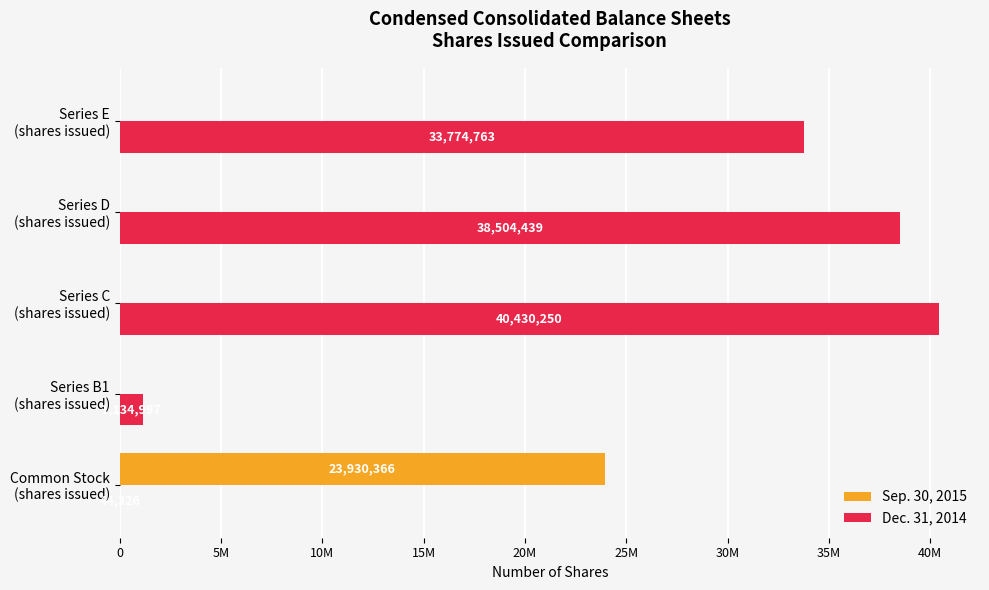

Reading left to right, list all the values displayed in this chart.

Sep. 30, 2015: 23930366	0	0	0	0
Dec. 31, 2014: 44326	1134997	40430250	38504439	33774763